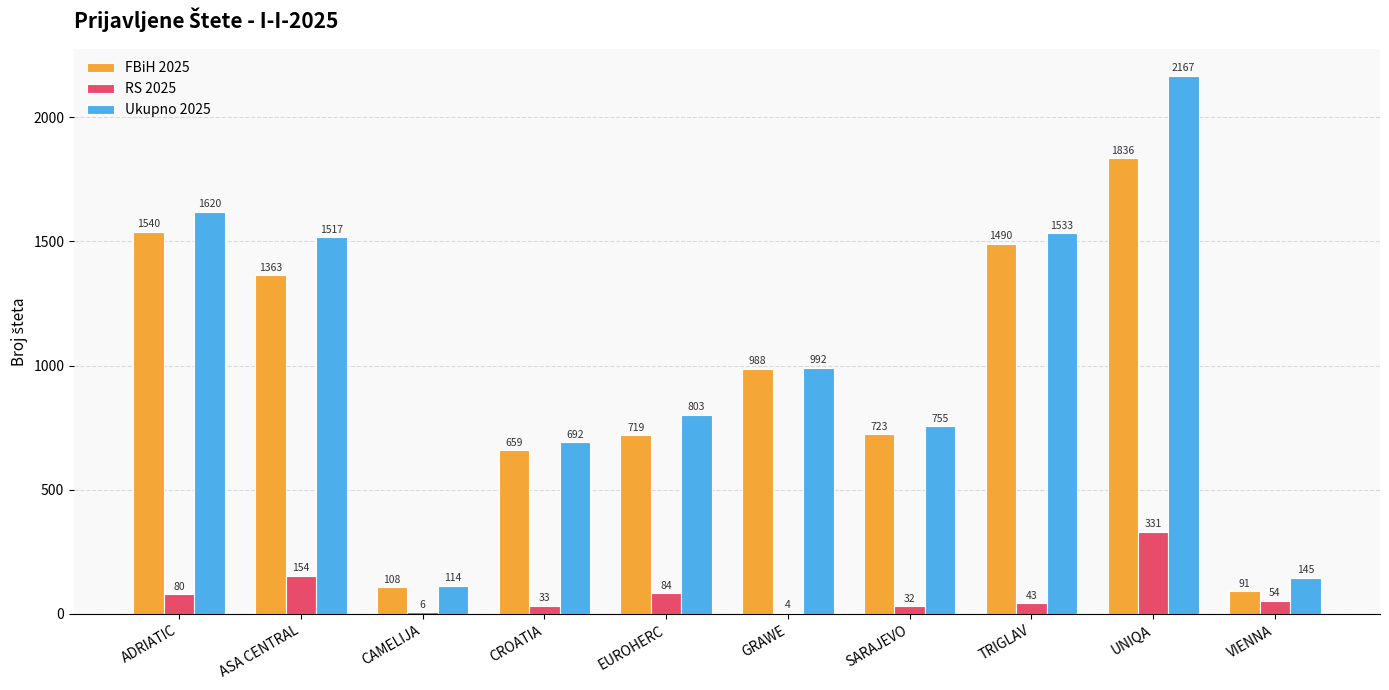

Count the number of data series in this chart.

3